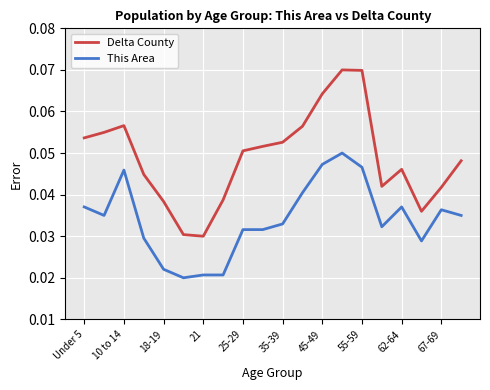

True or false: Delta County and This Area intersect in this chart.

False